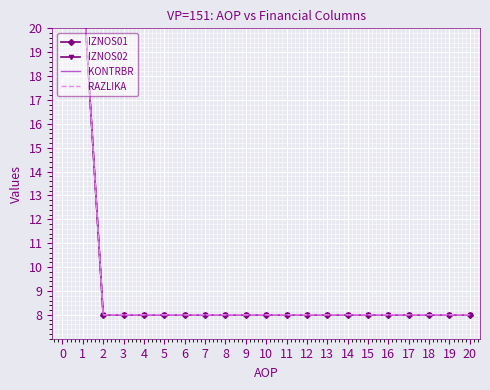

At 19, list the series in order from largest to smallest.

IZNOS01, IZNOS02, KONTRBR, RAZLIKA